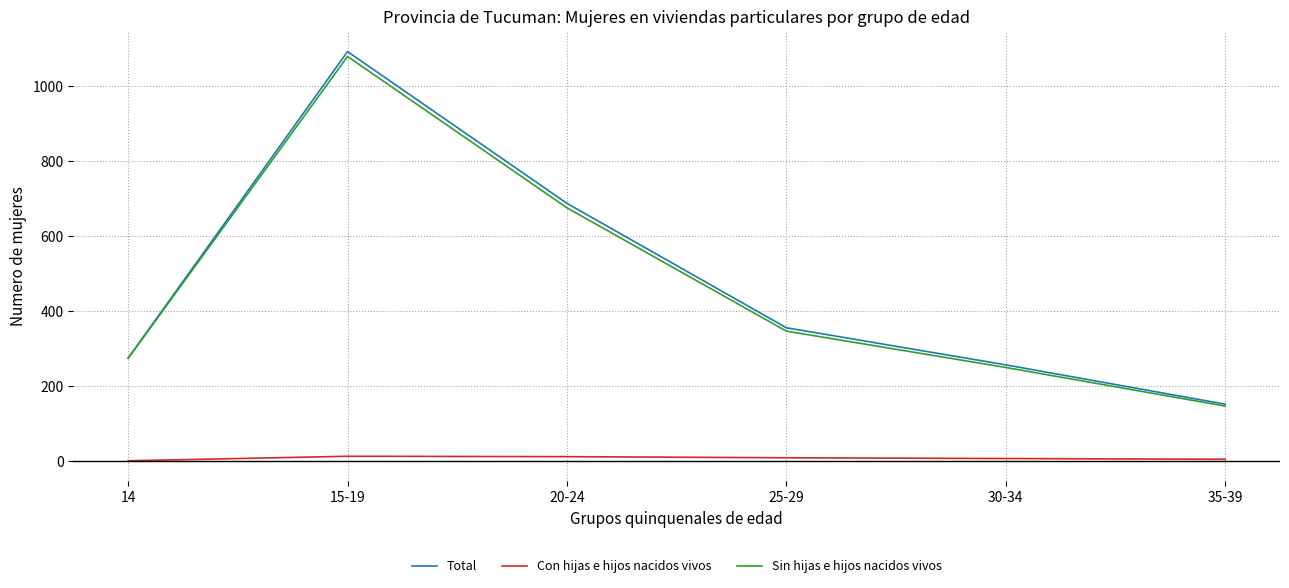

True or false: Con hijas e hijos nacidos vivos and Sin hijas e hijos nacidos vivos cross at least once.

False